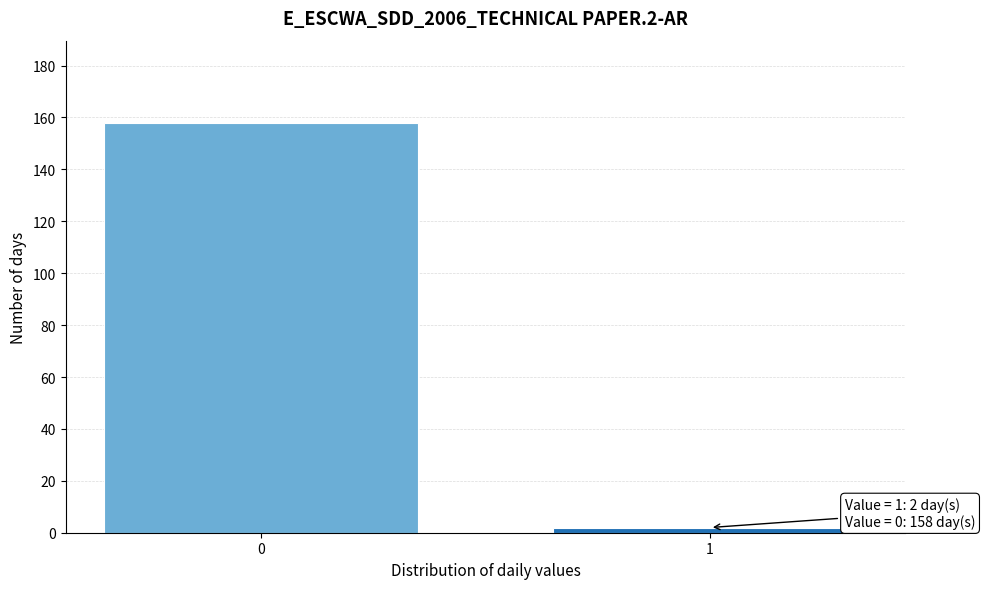

Reading left to right, extract all data points from this chart.

0=158	1=2